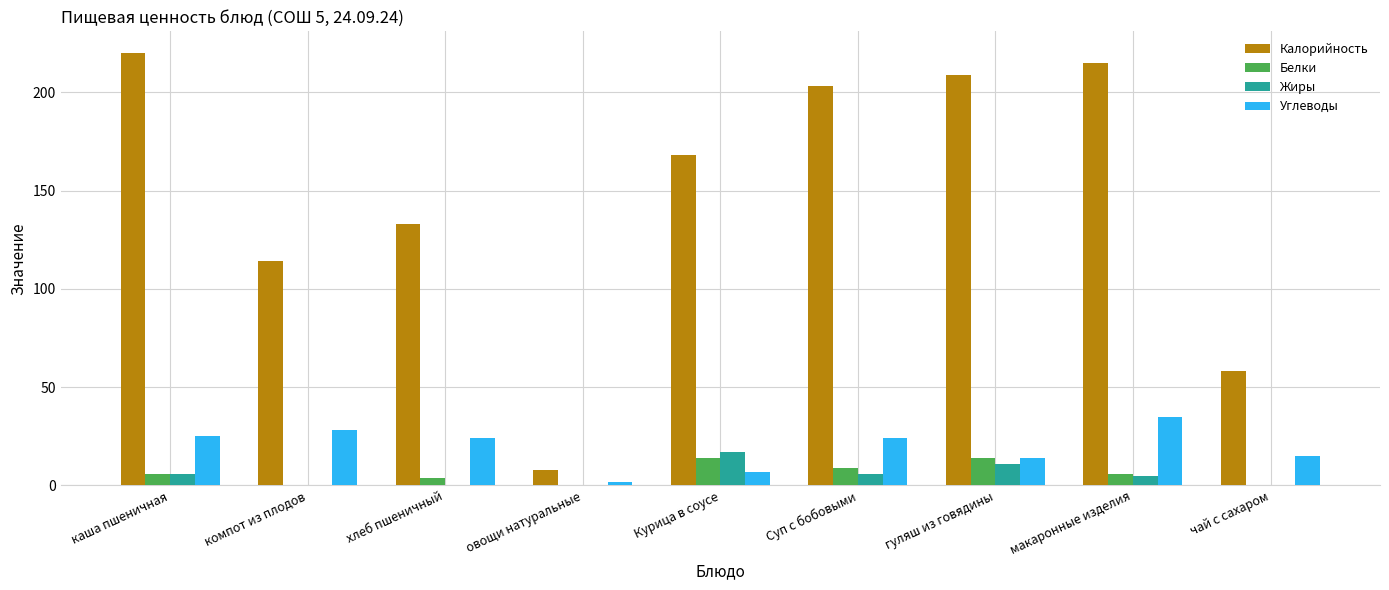

Where does the Калорийность series first go above 168?

каша пшеничная